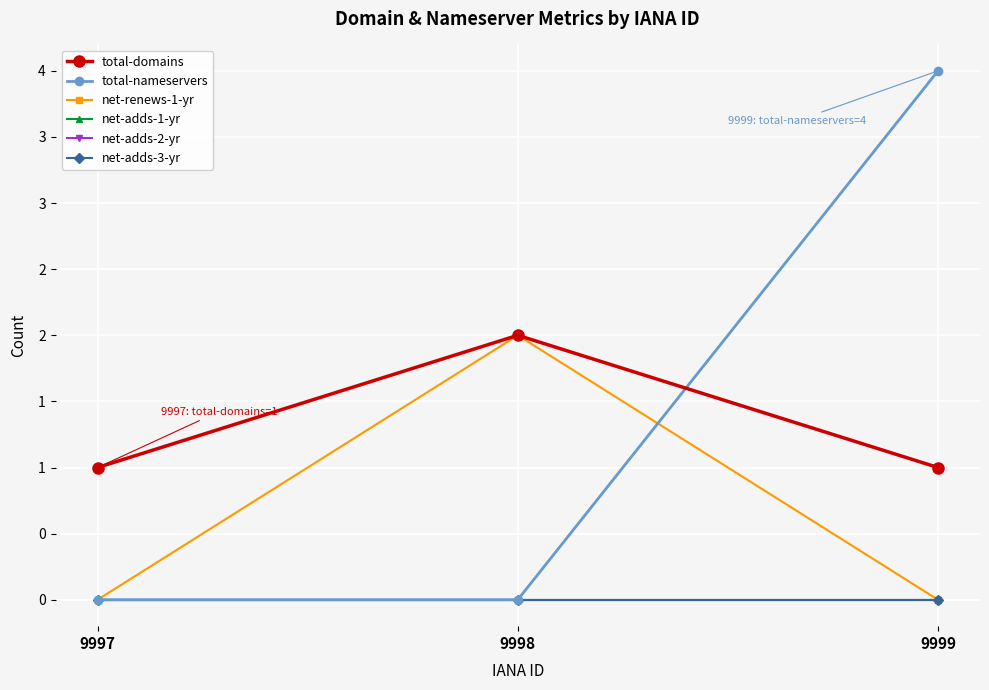

Is this an area chart (filled region under the line)?

No